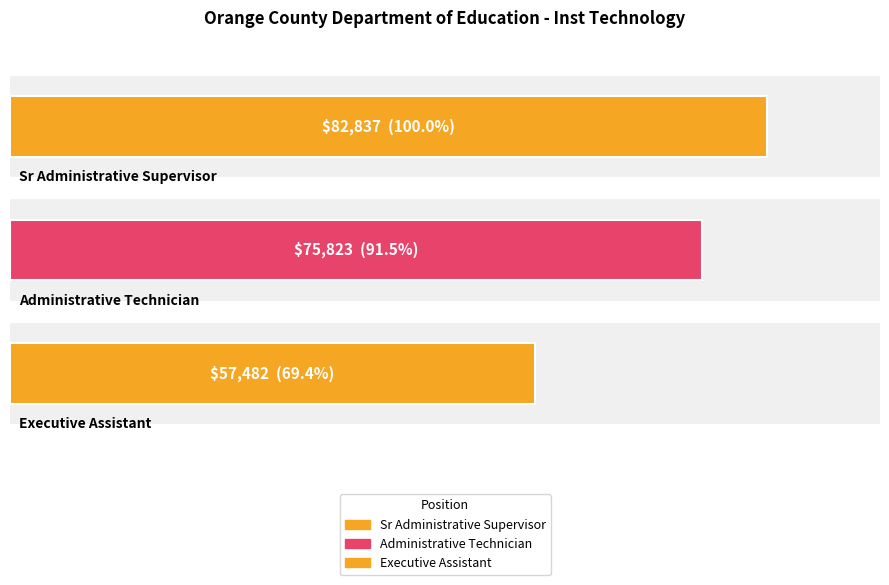

Rank the categories by value from highest to lowest.

Sr Administrative Supervisor, Administrative Technician, Executive Assistant